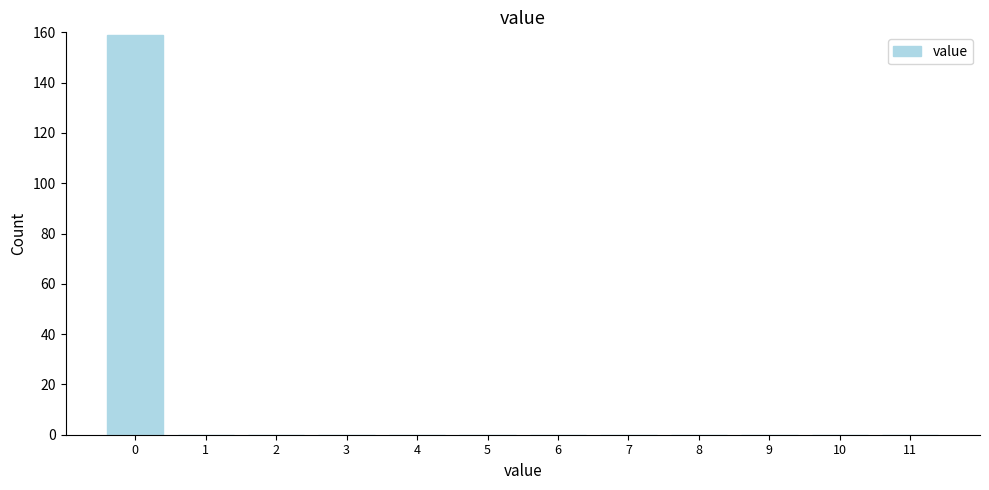

Reading right to left, what are all the values shown in this chart?

11=0	10=0	9=0	8=0	7=0	6=0	5=0	4=0	3=0	2=0	1=0	0=159